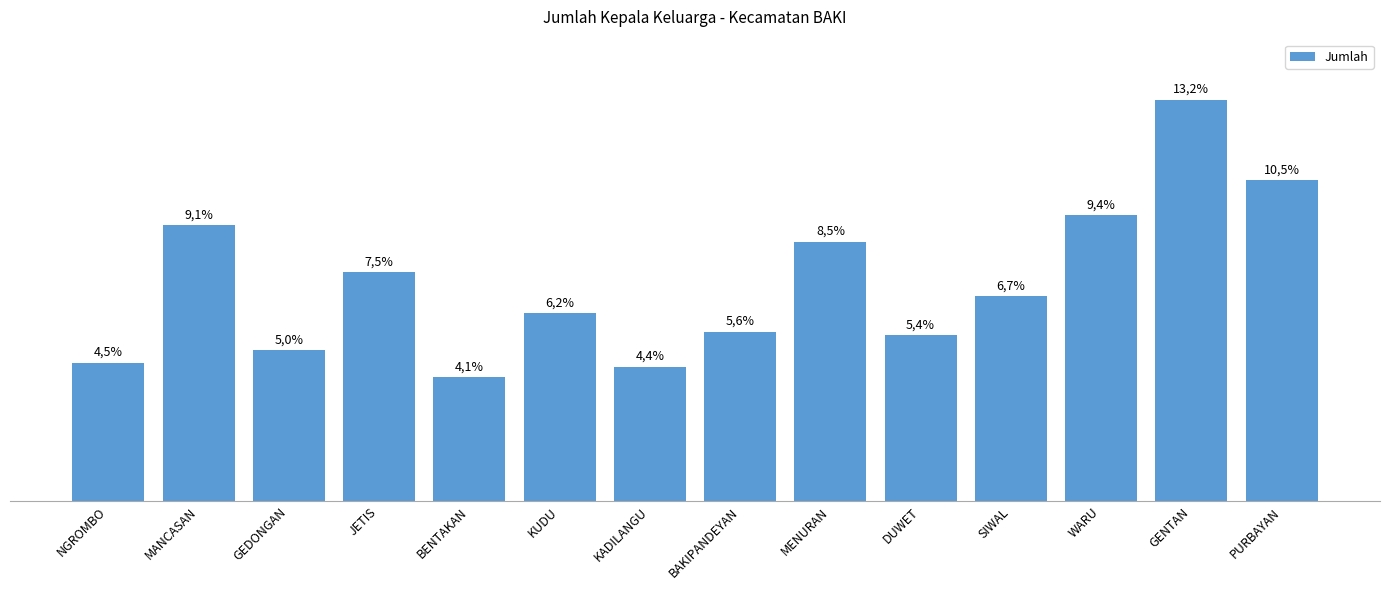

Are the bars horizontal?

No